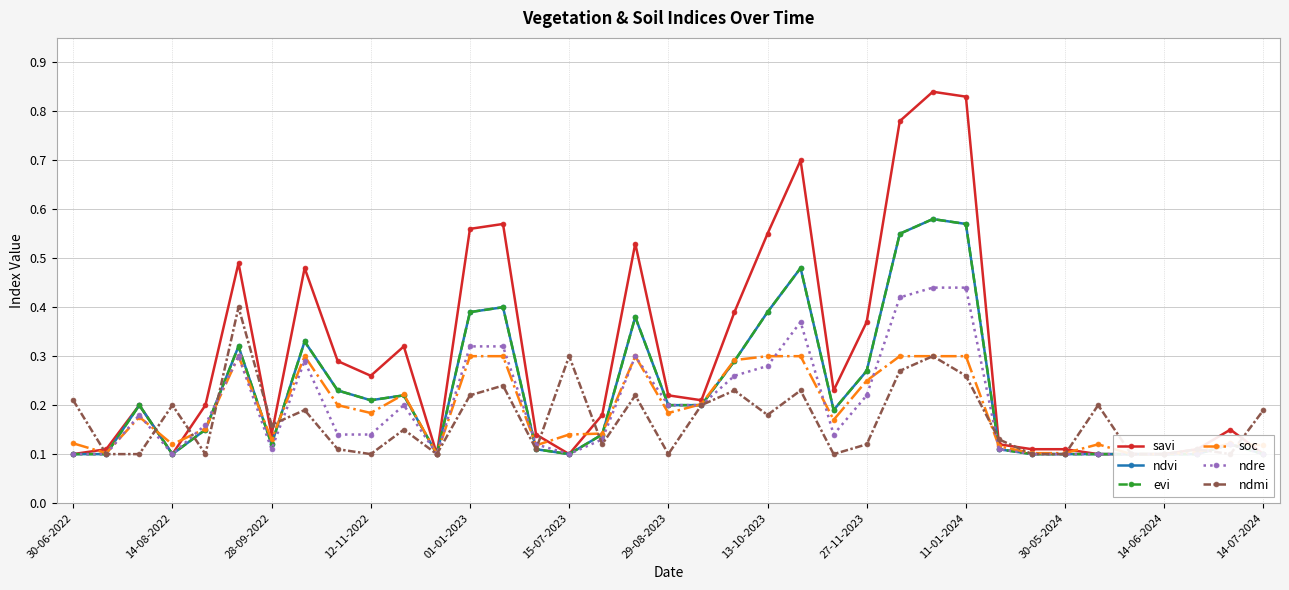

How many times do ndre and ndvi cross each other?

2